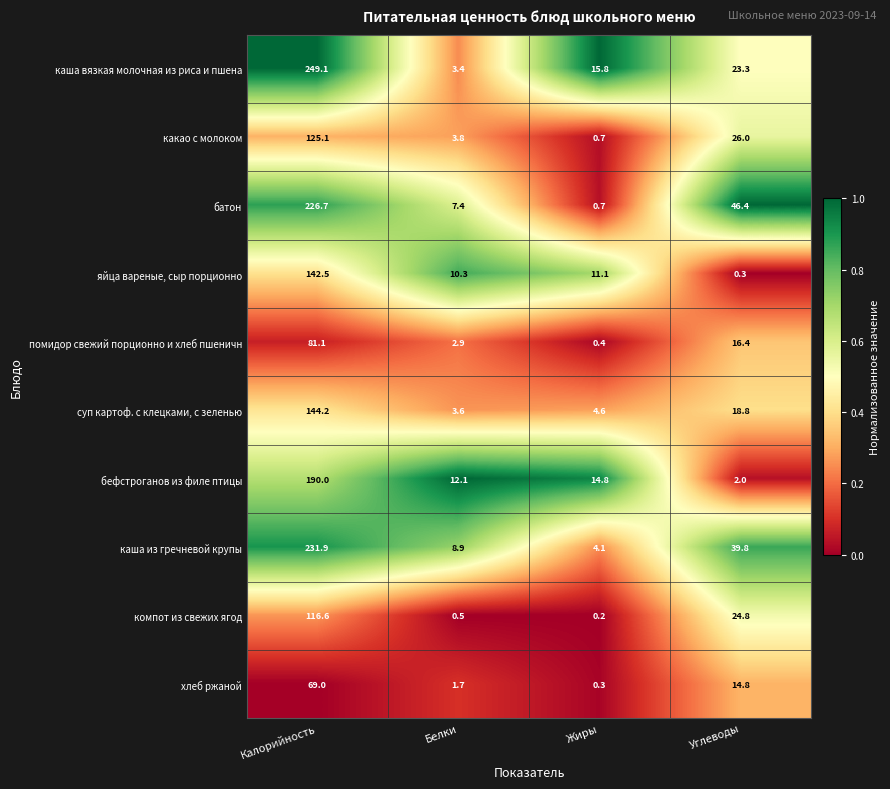

True or false: батон has a value of 1.1 at Жиры.

False